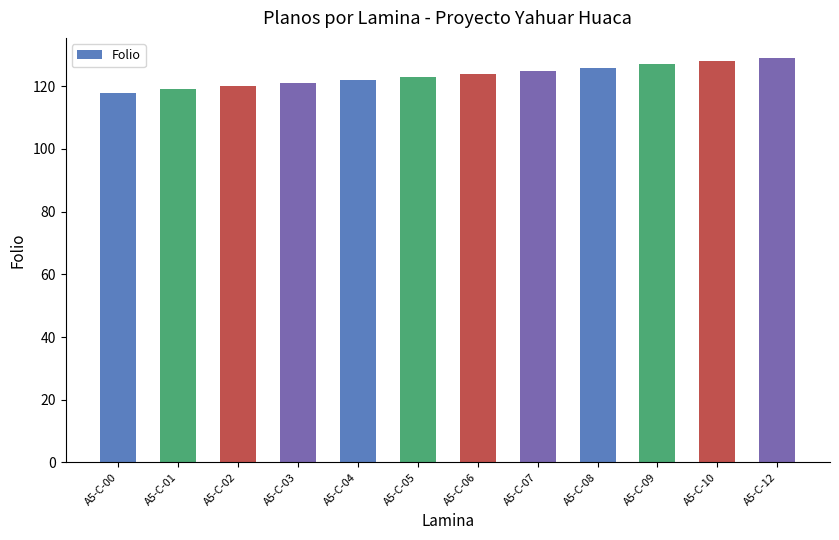

The value at A5-C-07 is 203. True or false?

False